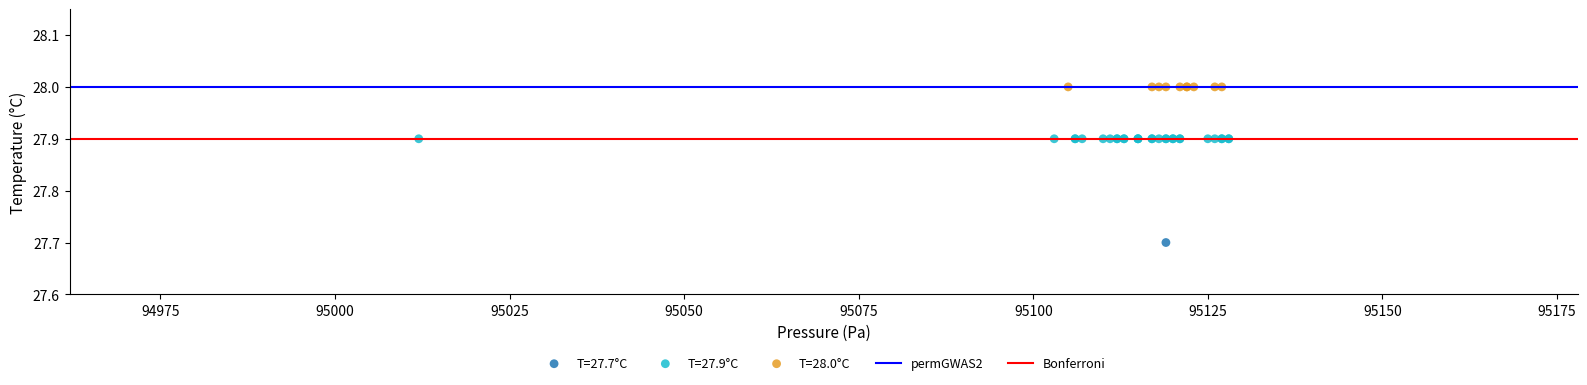

Which series reaches the minimum Y coordinate?

T=27.7°C